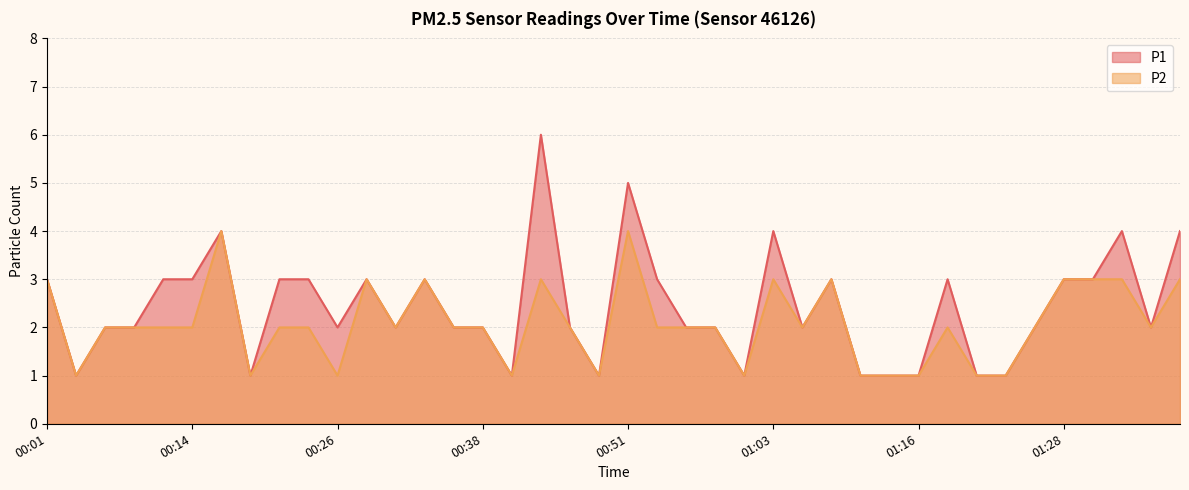

Which series has the widest spread of values?

P1